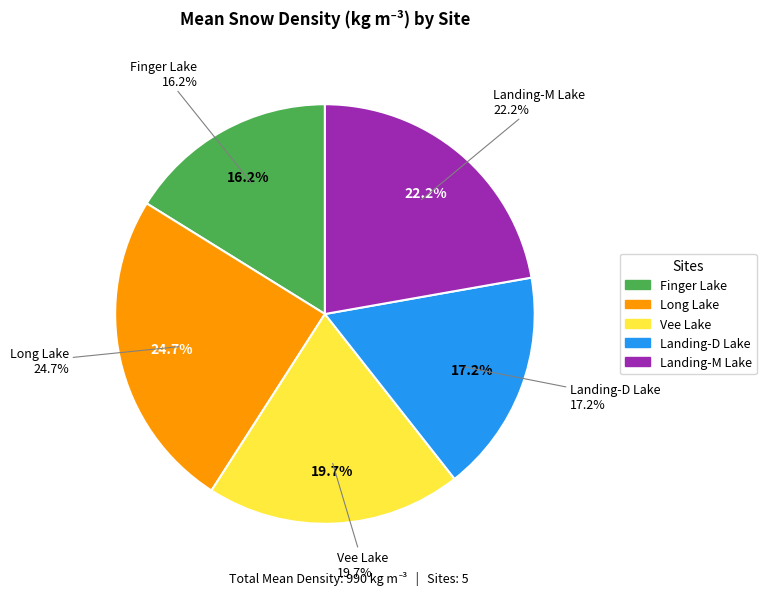

True or false: Finger Lake accounts for 16% of the total.

True